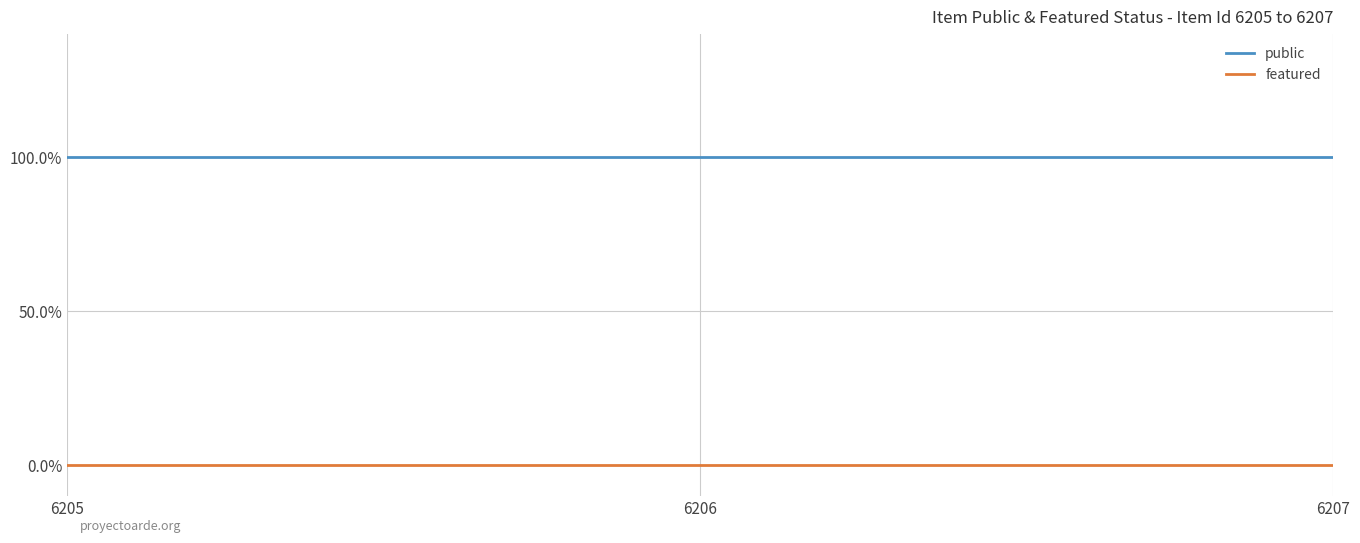

The featured series shows 0 at 6205. True or false?

True